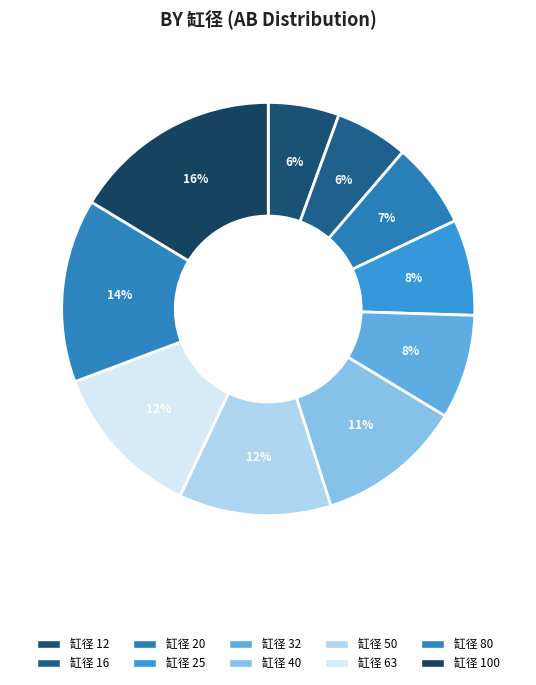

Count the number of slices in the pie.

10